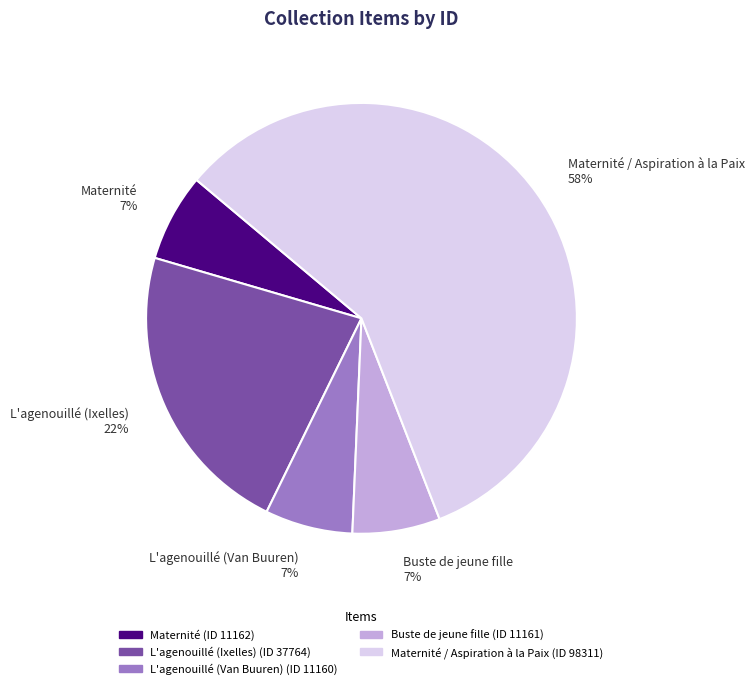

Is the sum of Maternité and Maternité / Aspiration à la Paix greater than half?

Yes